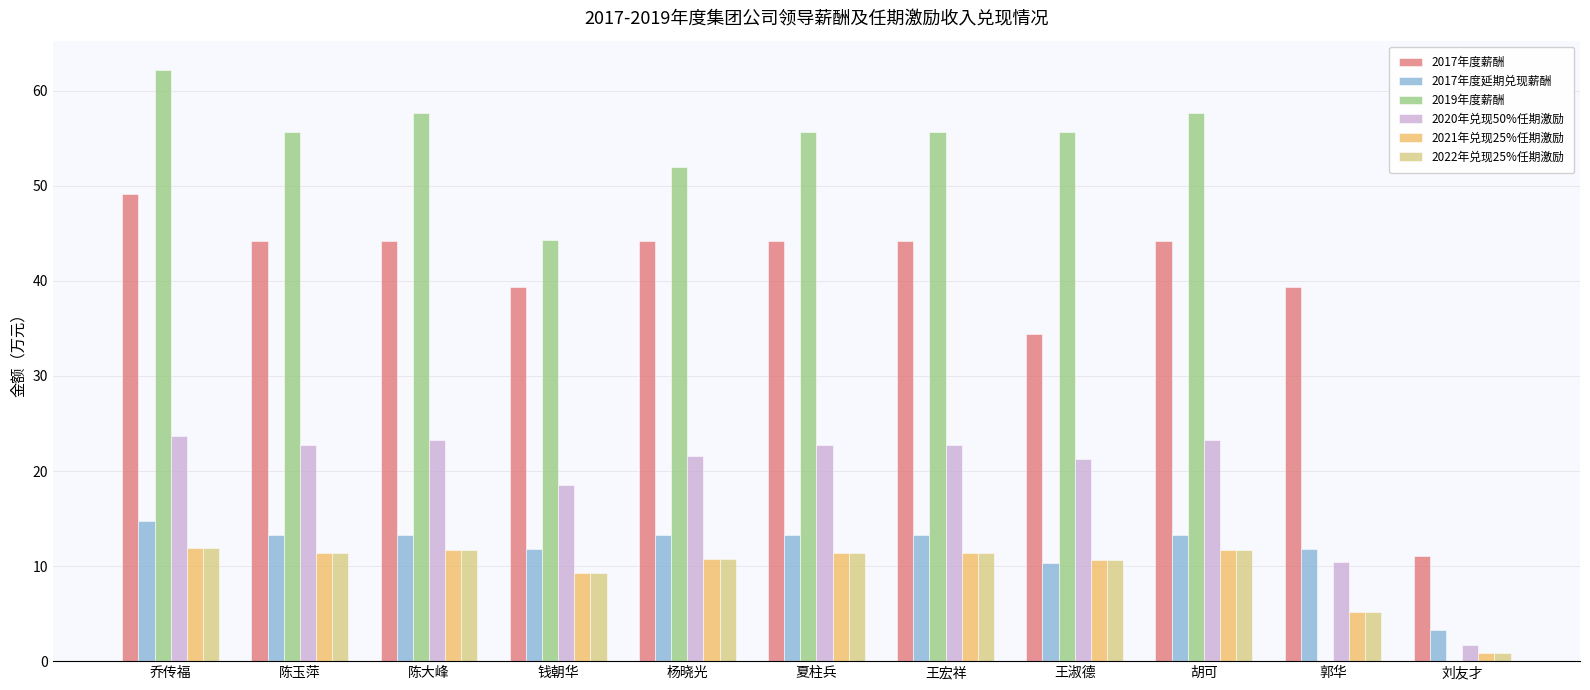

What is the approximate value of 2017年度延期兑现薪酬 at 郭华?

11.8